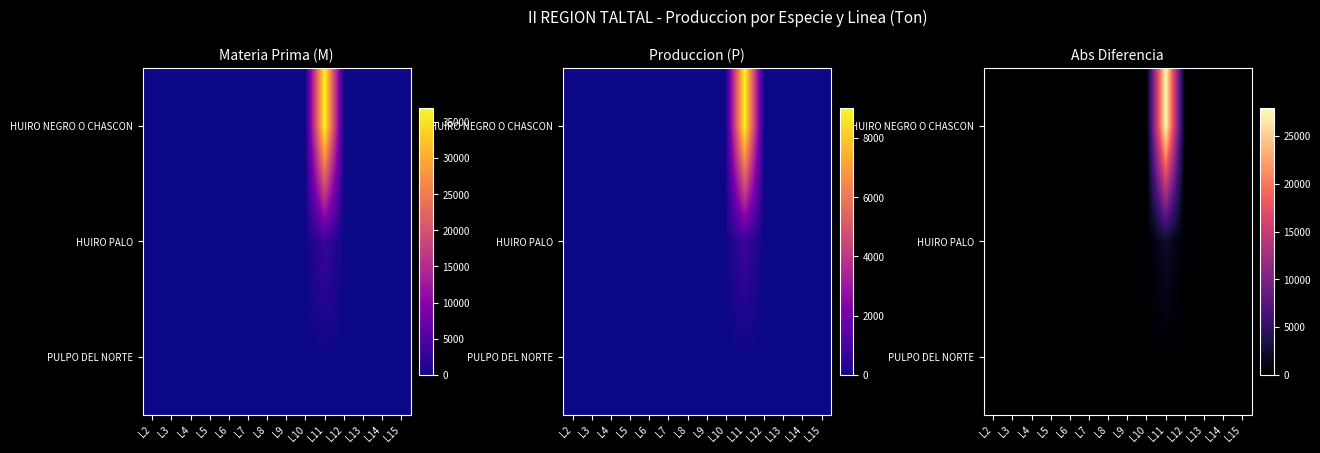

Where is HUIRO PALO nearest to the value 1171?

L2